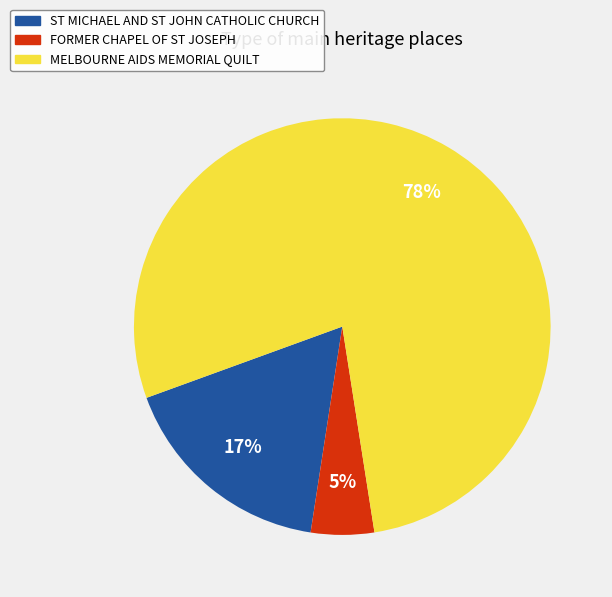

To the nearest percent, what is the difference between the MELBOURNE AIDS MEMORIAL QUILT and ST MICHAEL AND ST JOHN CATHOLIC CHURCH slice percentages?

61%